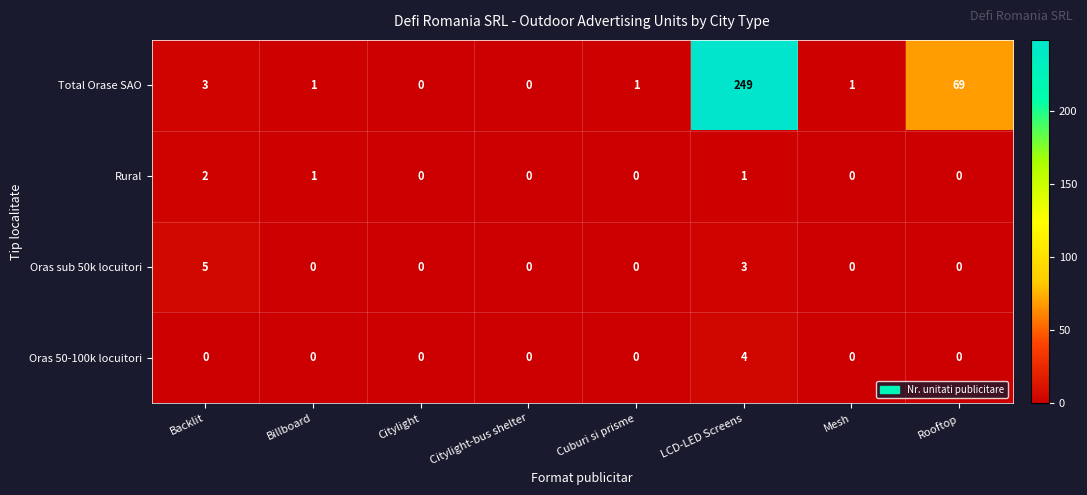

What is the difference between the maximum and minimum values in the Oras 50-100k locuitori series?

4